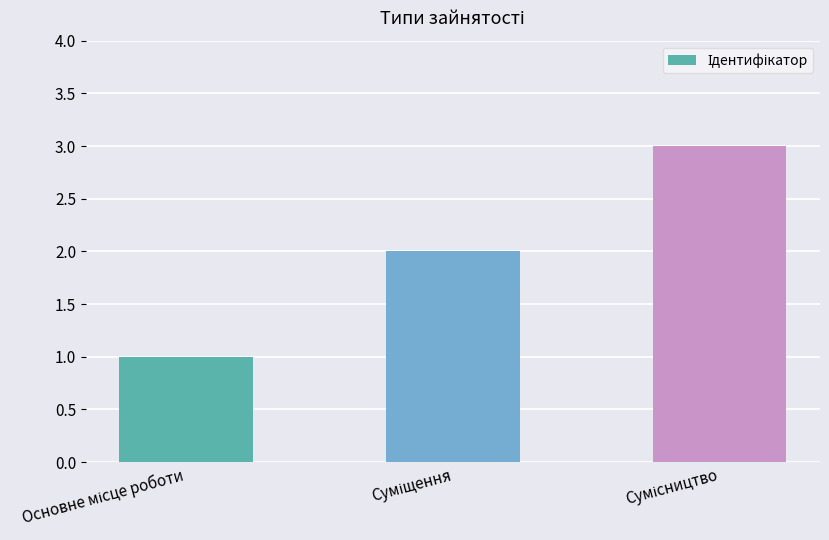

What is the greatest value displayed?

3